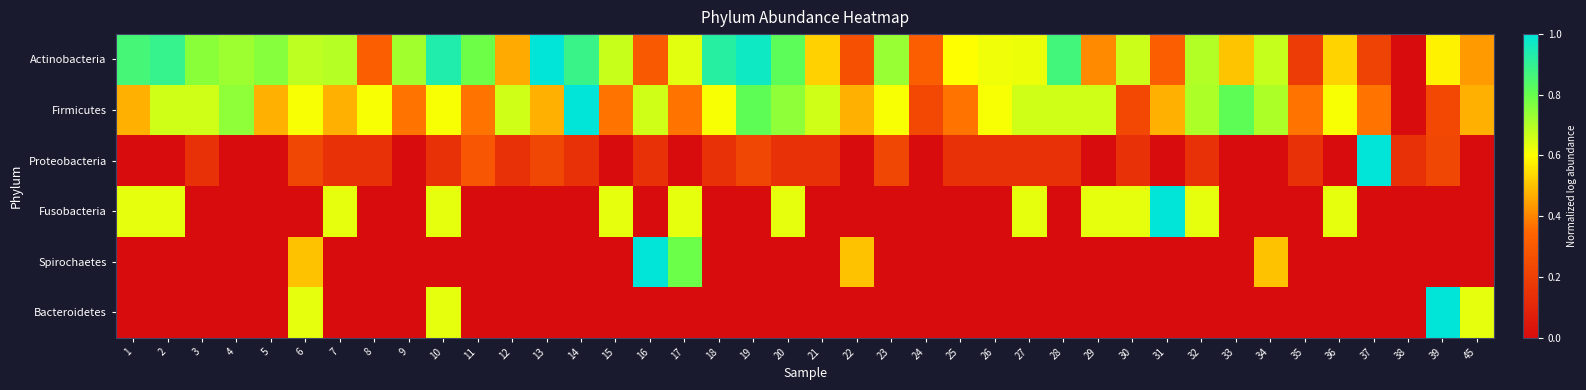

Which series has the largest range (max minus min)?

Actinobacteria